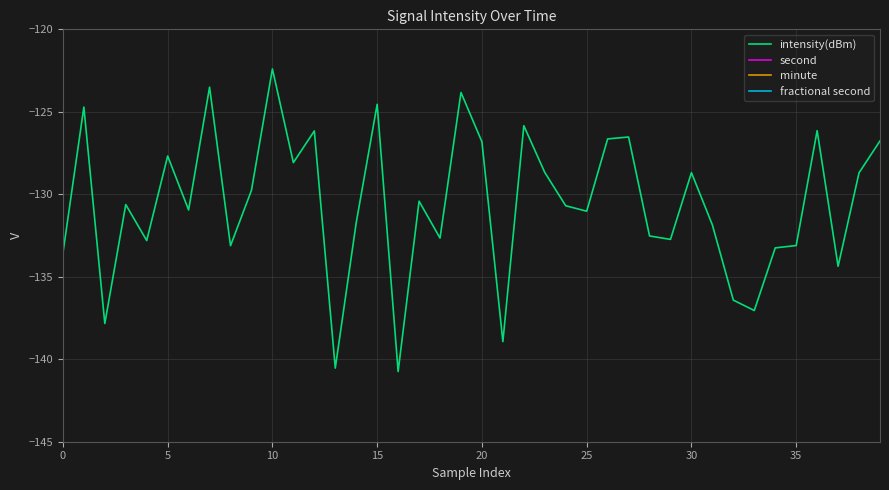

True or false: second and fractional second intersect in this chart.

False